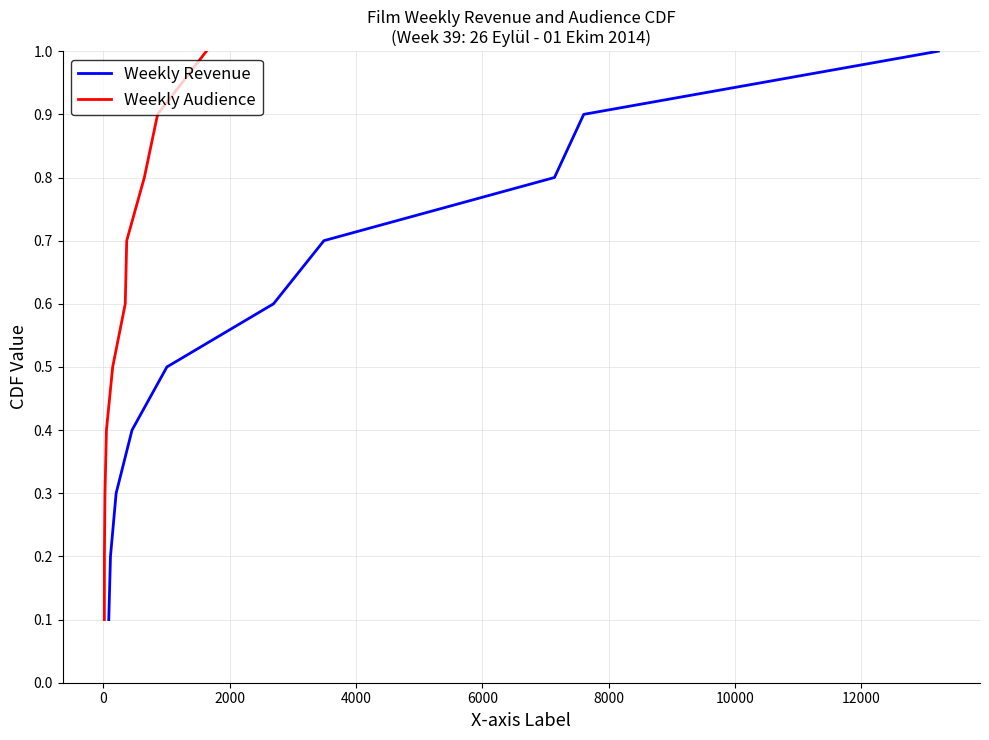

What is the difference between the maximum and minimum values in the Weekly Audience series?

0.9